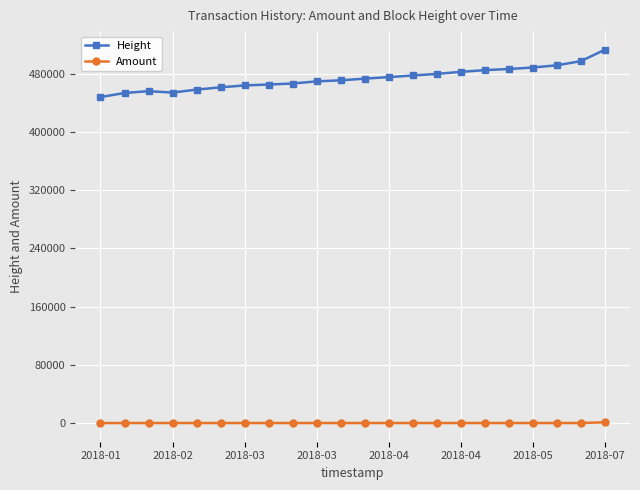

What is the difference between the maximum and minimum values in the Height series?

65015.0